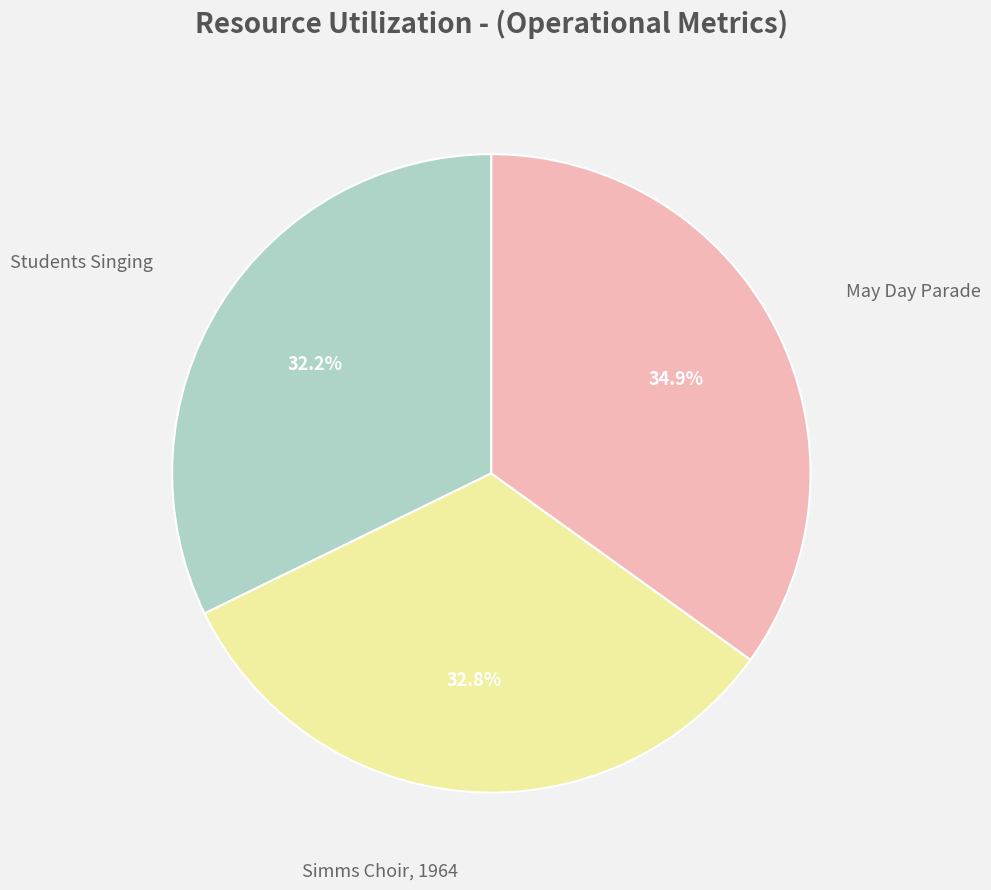

Does any single category account for the majority?

No